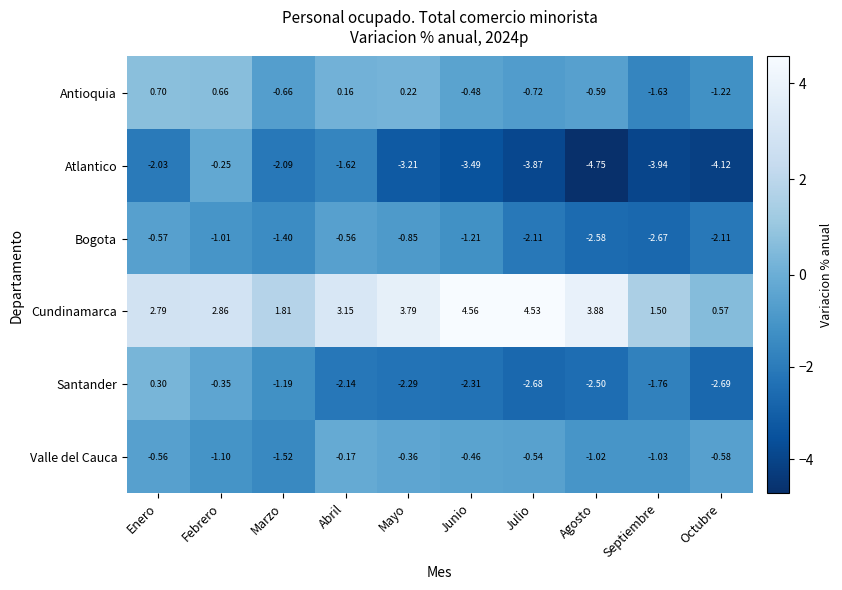

Where is Santander nearest to the value -1?

Marzo